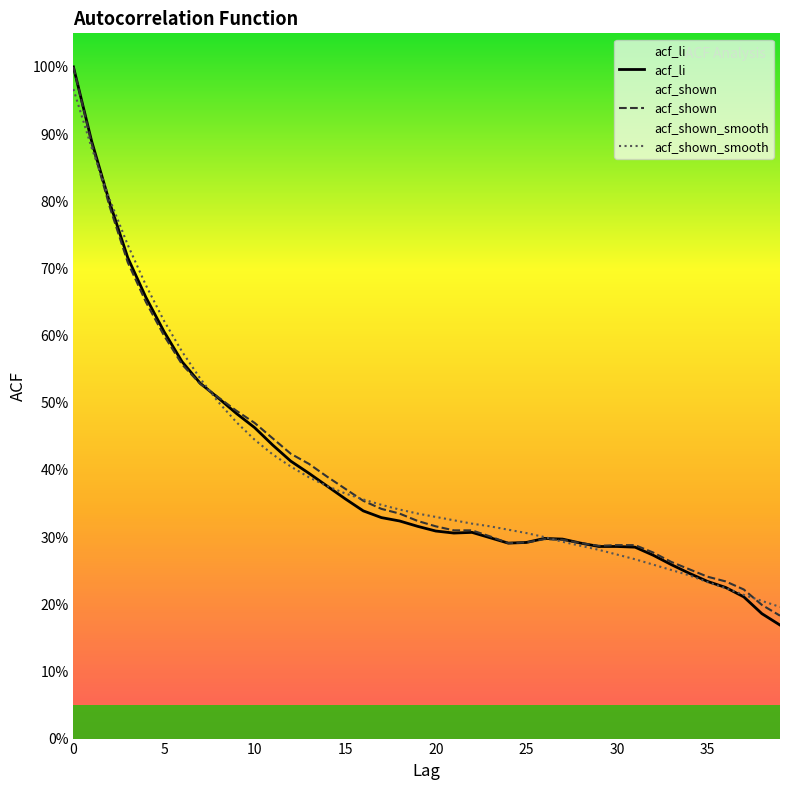

At how many categories does at least one series exceed 0?

40